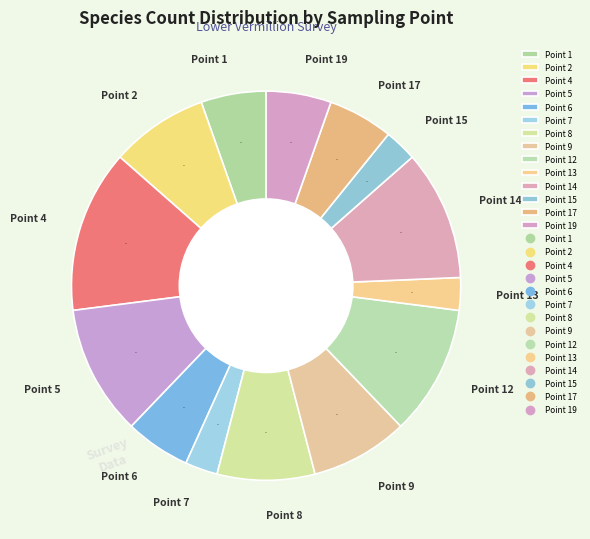

Is there any slice that represents more than half of the pie?

No